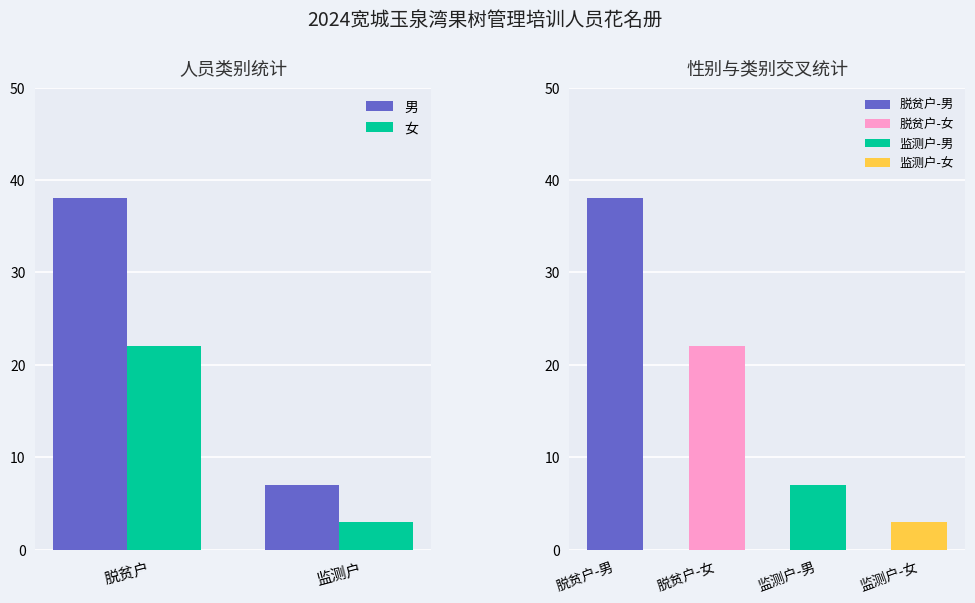

At how many categories does at least one series exceed 37?

1